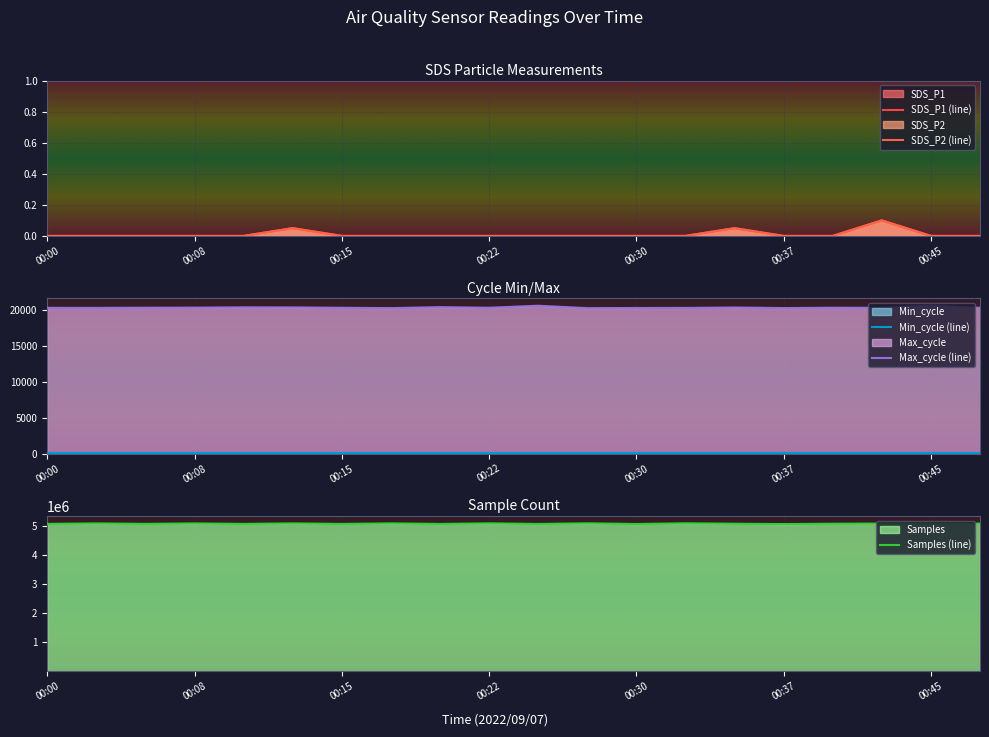

What is the lowest value of the Samples (line) series?

5050402